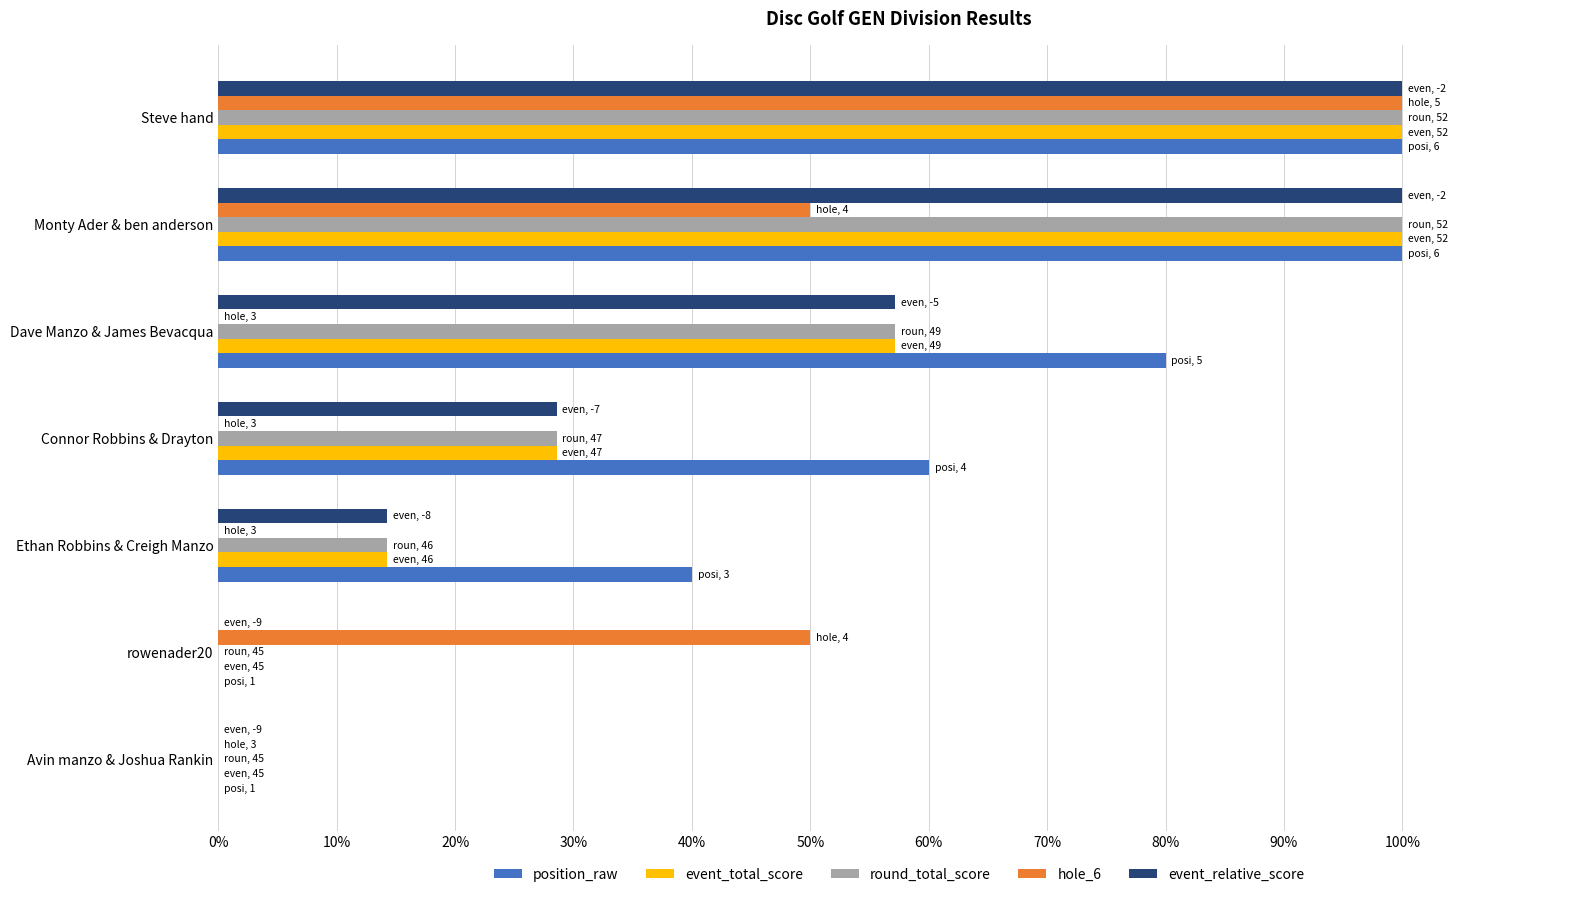

Is it true that event_total_score equals -40.6 at Avin manzo & Joshua Rankin?

False